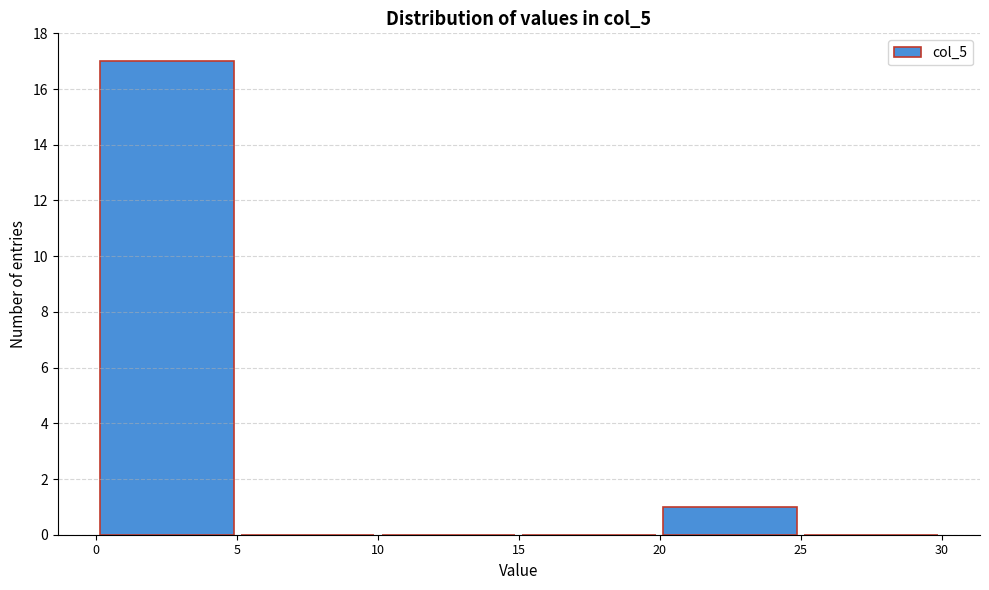

Reading left to right, transcribe this chart: for each bar, give the range it covers on the x-axis and its height. The values are not printed on the chart, so give them approximately, as read against the axis.

0 to 5: 17
5 to 10: 0
10 to 15: 0
15 to 20: 0
20 to 25: 1
25 to 30: 0